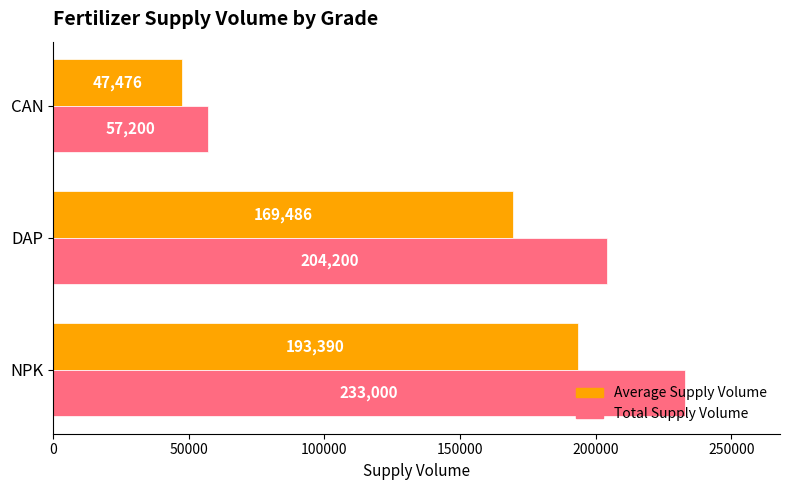

What is the approximate value of Total Supply Volume at NPK, to the nearest 50?

233000